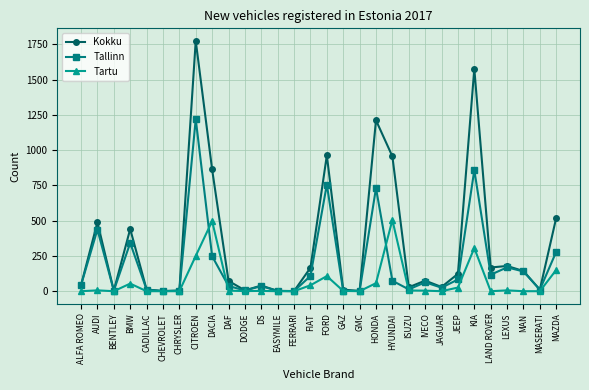

What position from the left is GMC?

18